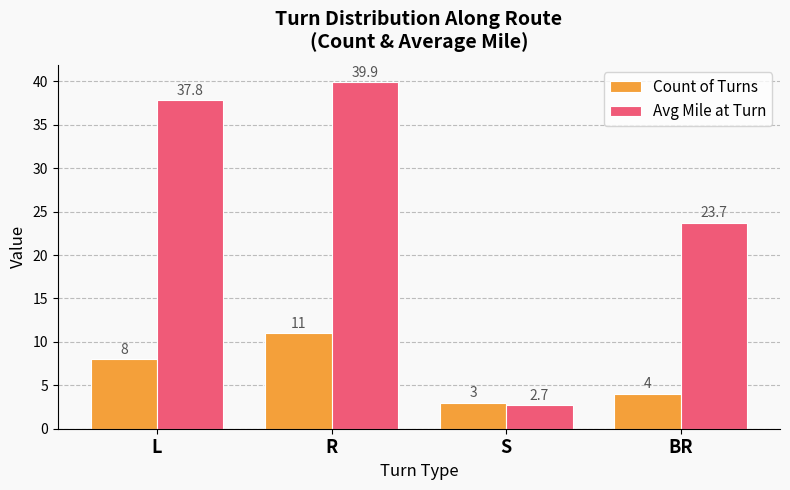

What are all the series names shown in the legend?

Count of Turns, Avg Mile at Turn